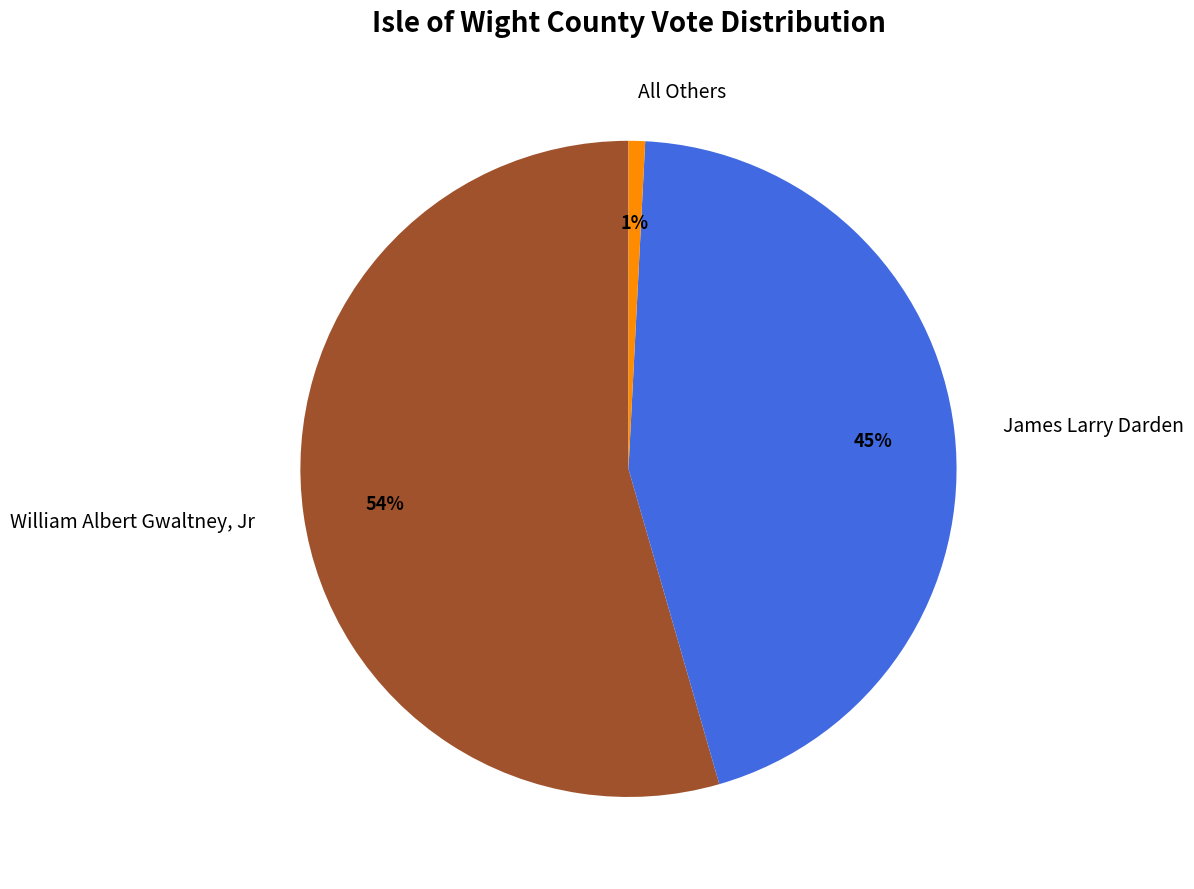

Rank the categories by value from lowest to highest.

All Others, James Larry Darden, William Albert Gwaltney, Jr